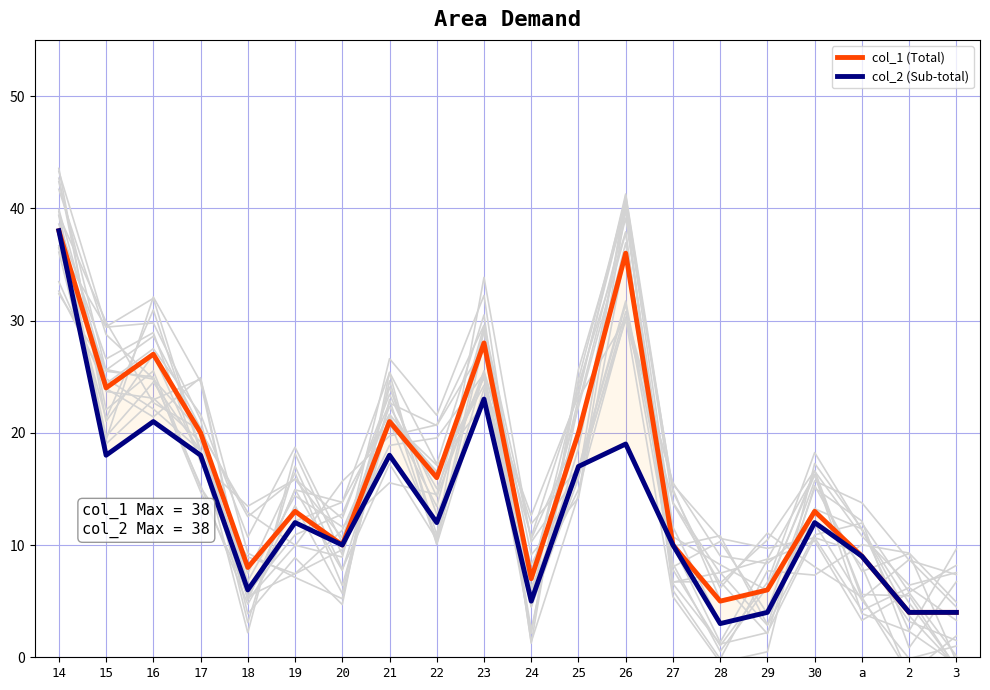

How many values in the col_1 (Total) series exceed 13?

9